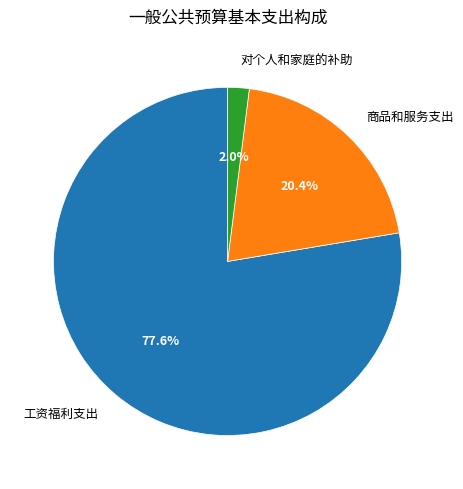

Is there a majority slice in this chart?

Yes